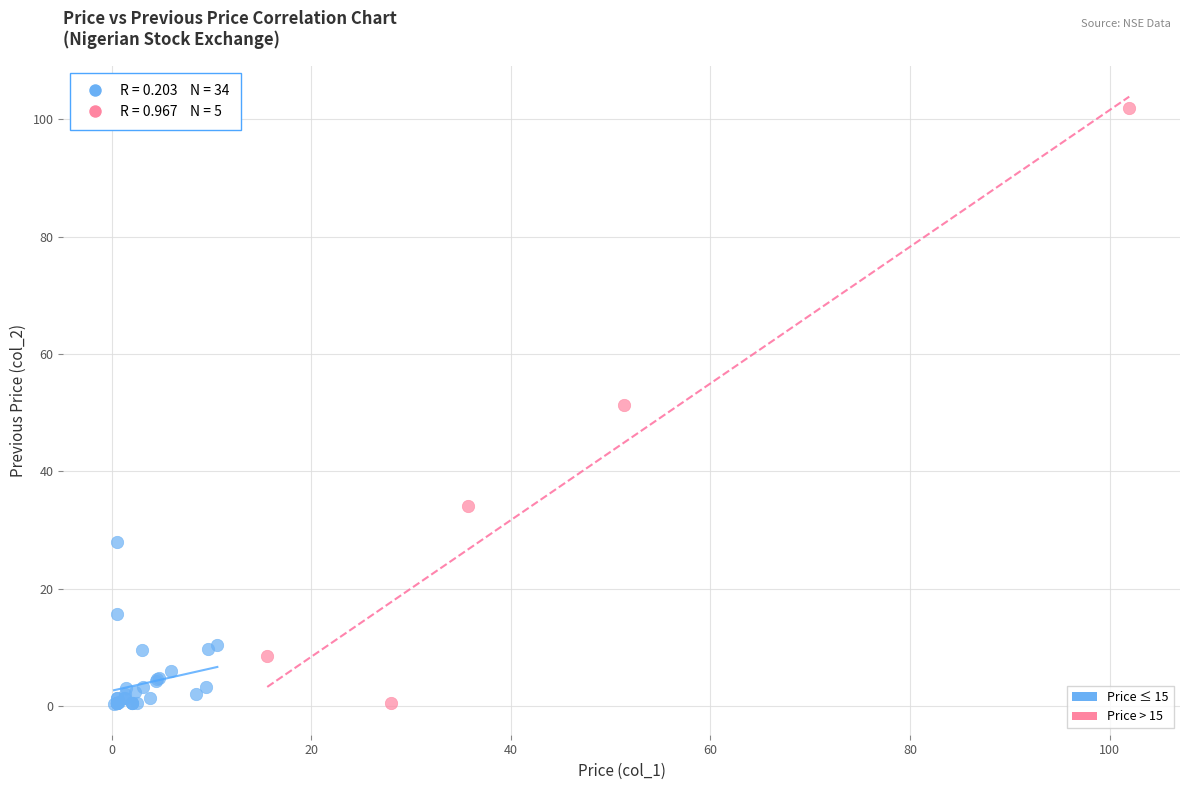

Which series reaches the maximum Y coordinate?

Price > 15